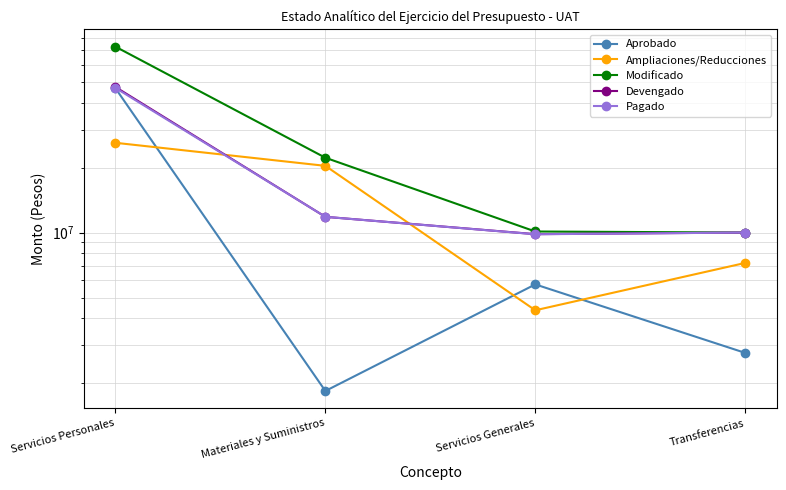

What is the difference between the maximum and minimum values in the Modificado series?

62701548.0